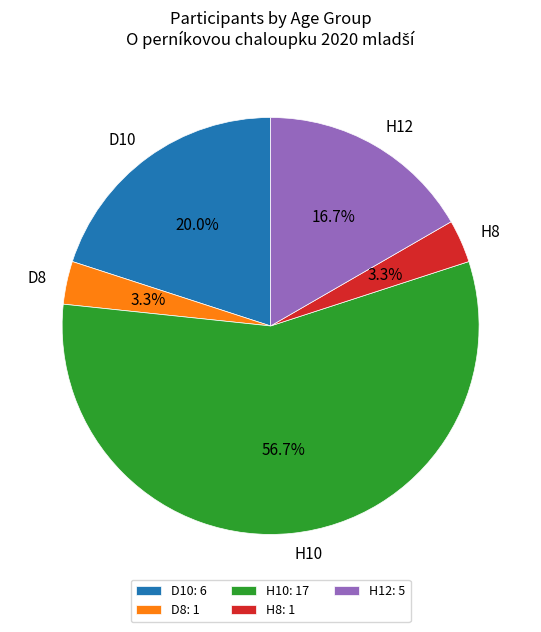

Is H10 the majority of the pie?

Yes